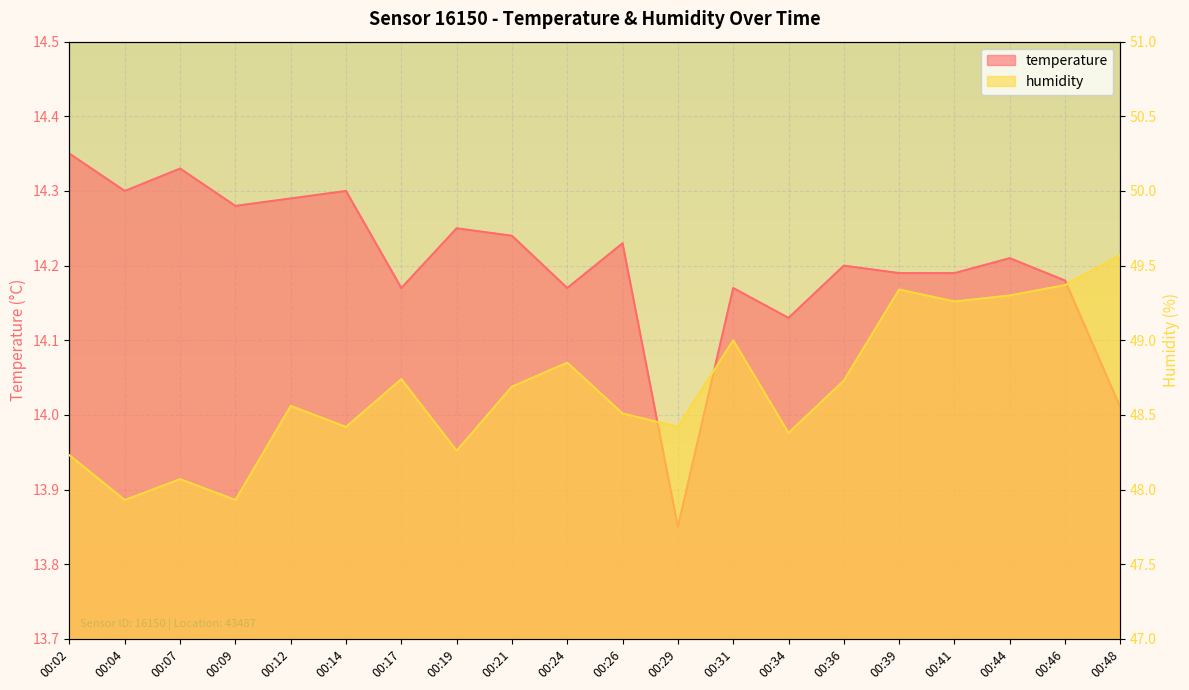

What is the value of the humidity point at the 6th from the left?

48.4